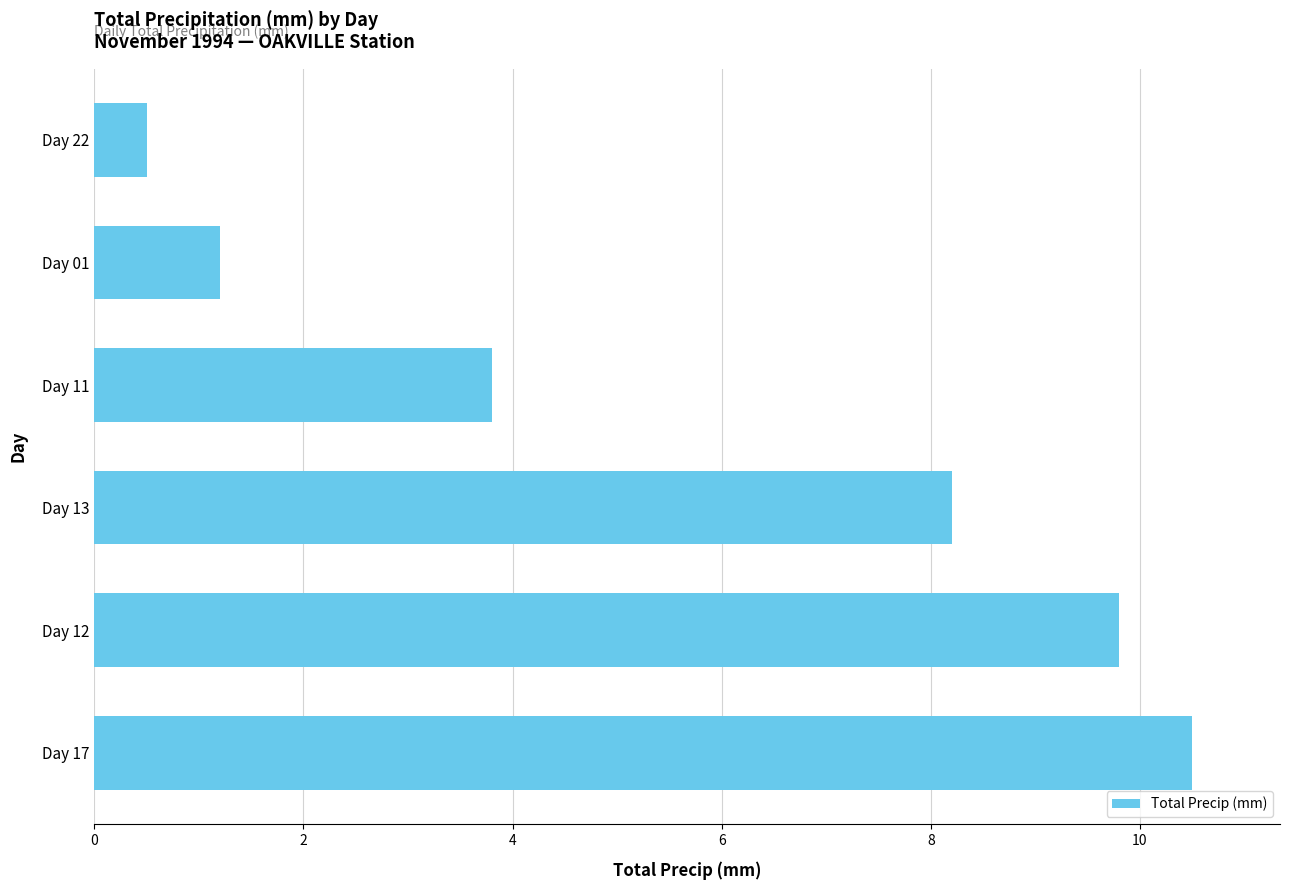

What is the difference between the second highest and minimum values?

9.3